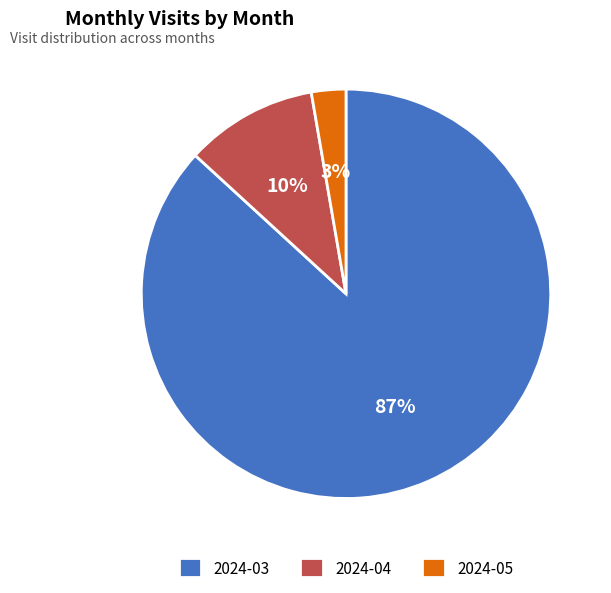

Rank the categories by value from highest to lowest.

2024-03, 2024-04, 2024-05